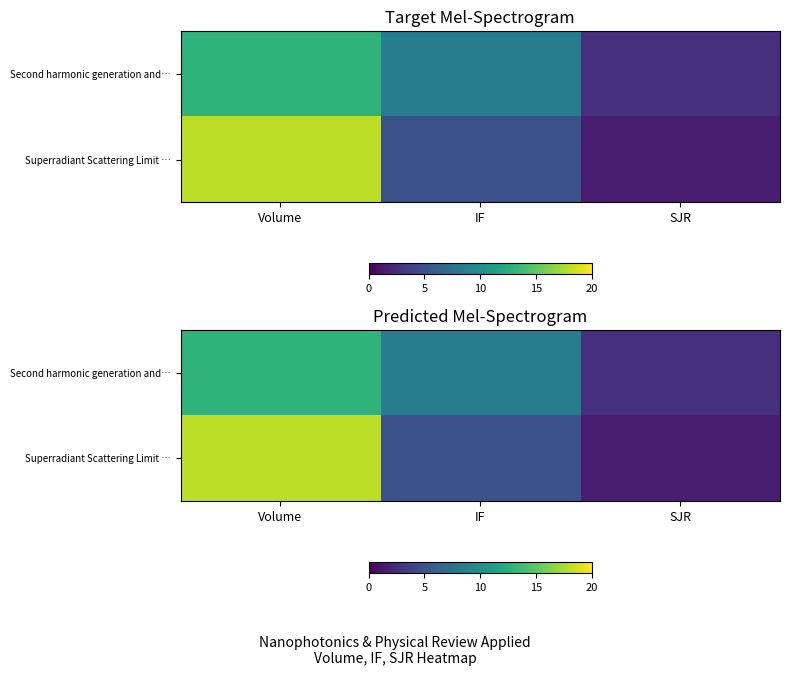

What is the total value across all series at Volume?

31.0